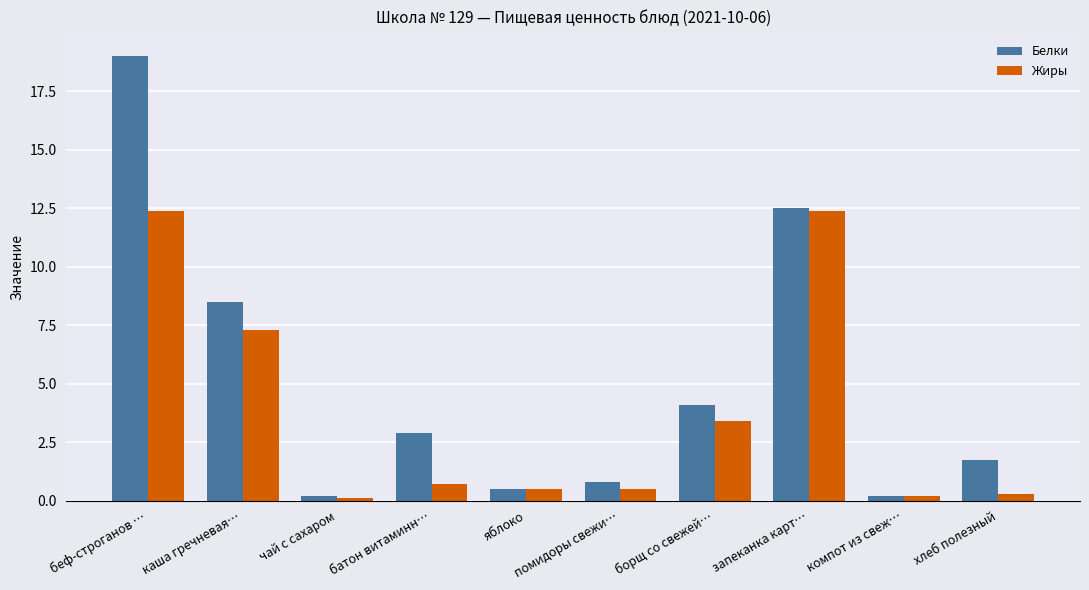

Where is Белки nearest to the value 9?

каша гречневая…